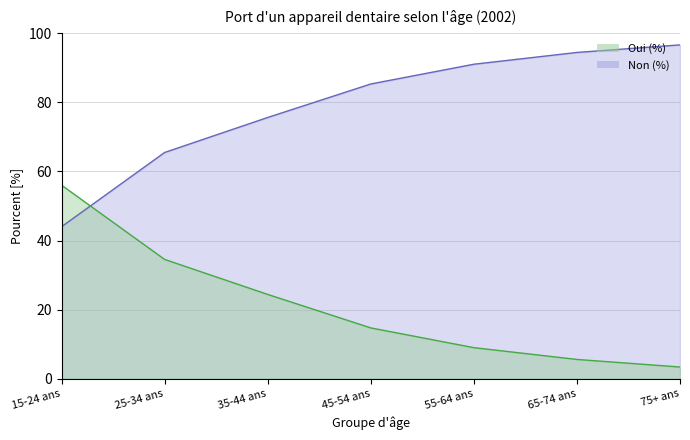

Where does the Oui (%) series first go above 85?

45-54 ans